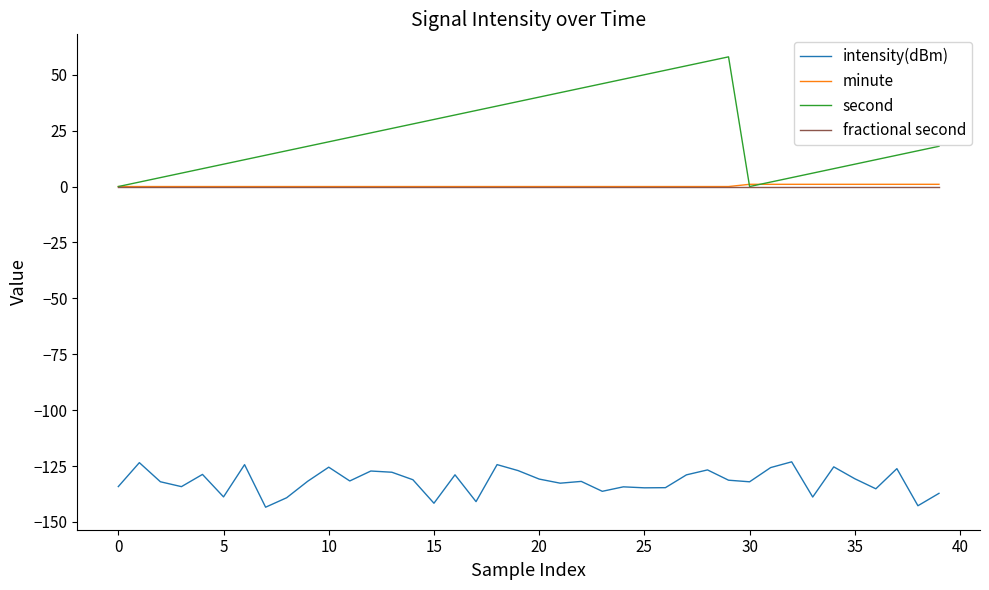

True or false: intensity(dBm) and fractional second cross at least once.

False